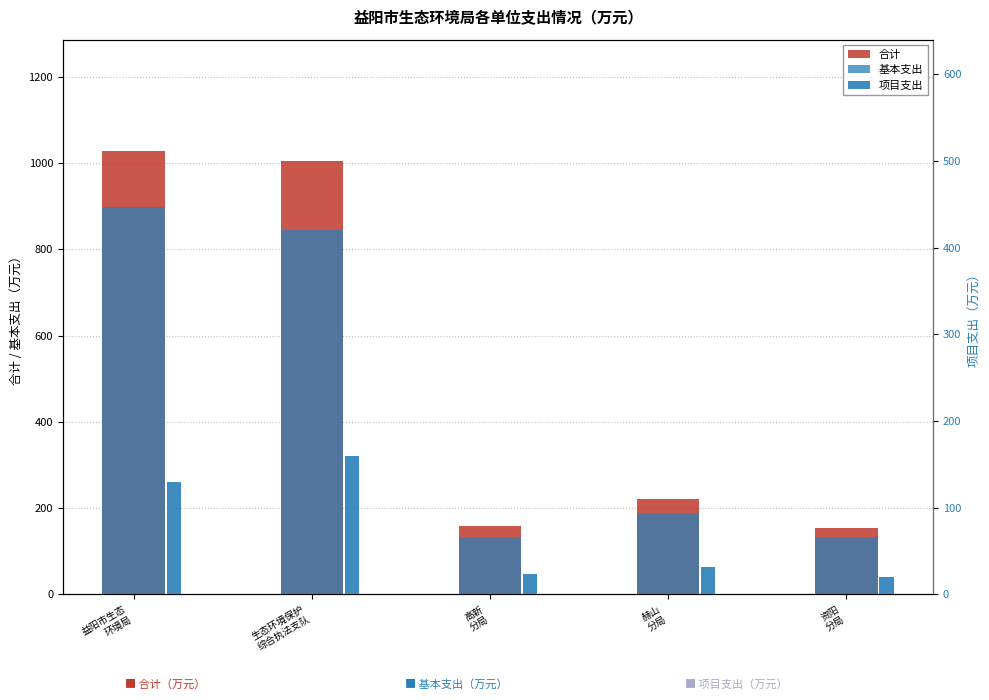

Between 益阳市生态
环境局 and 资阳
分局, which series saw the biggest shift?

合计